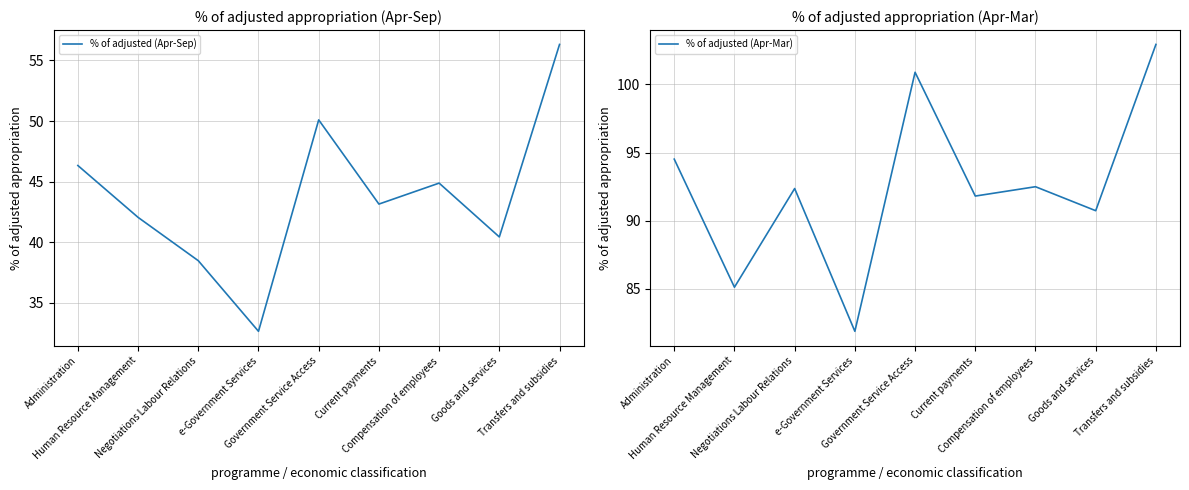

True or false: % of adjusted (Apr-Sep) and % of adjusted (Apr-Mar) cross at least once.

False